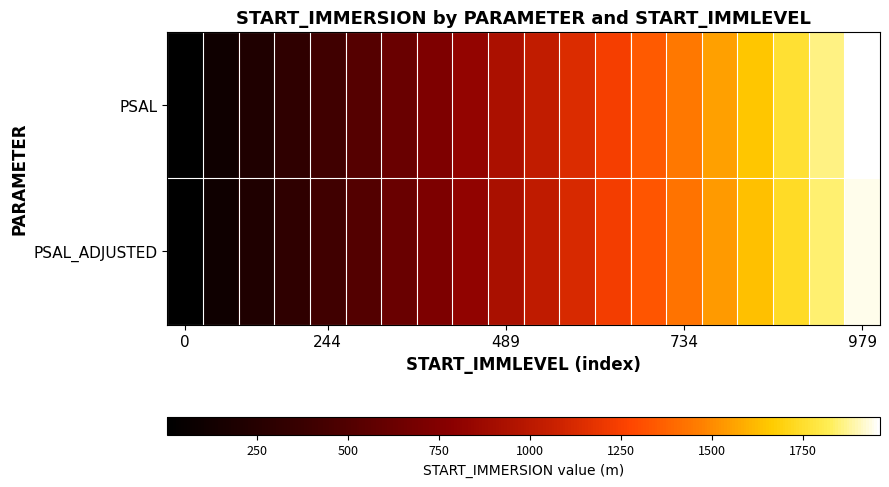

Rank the series by their average value, from lowest to highest.

PSAL_ADJUSTED, PSAL